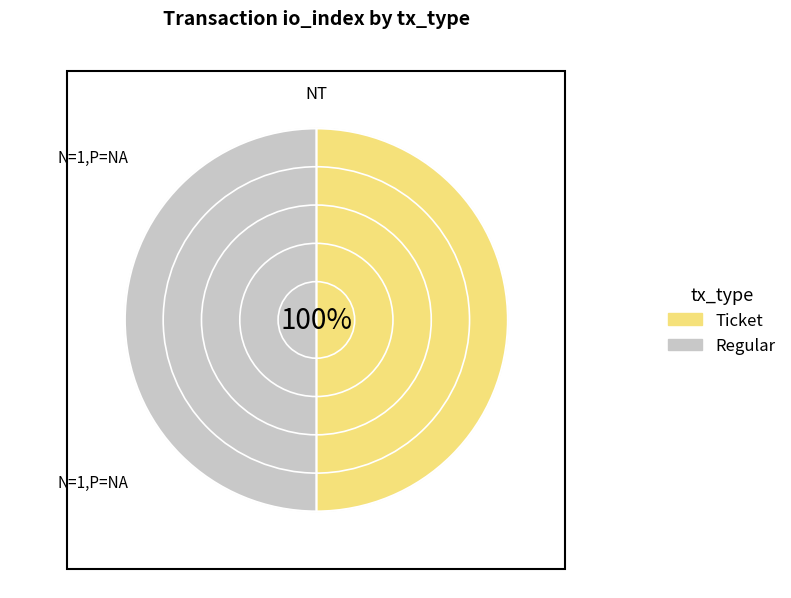

What is the largest slice in the pie chart?

Regular